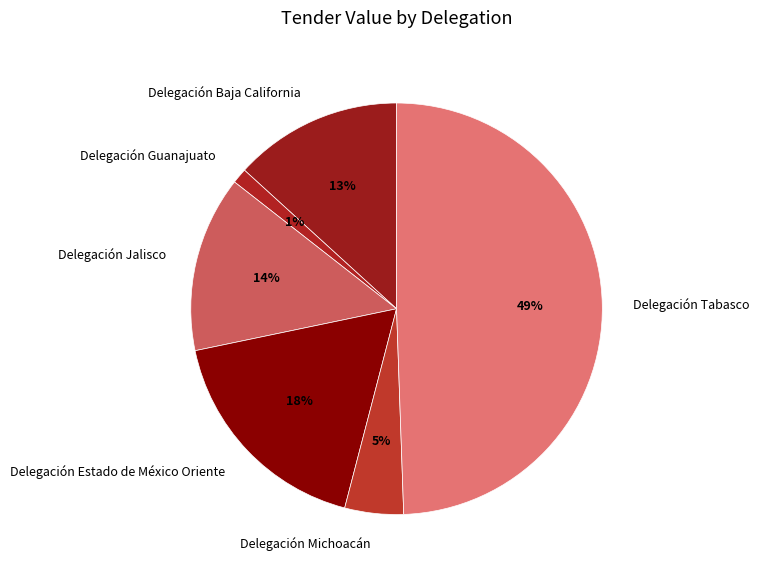

Does Delegación Tabasco account for over 50% of the chart?

No